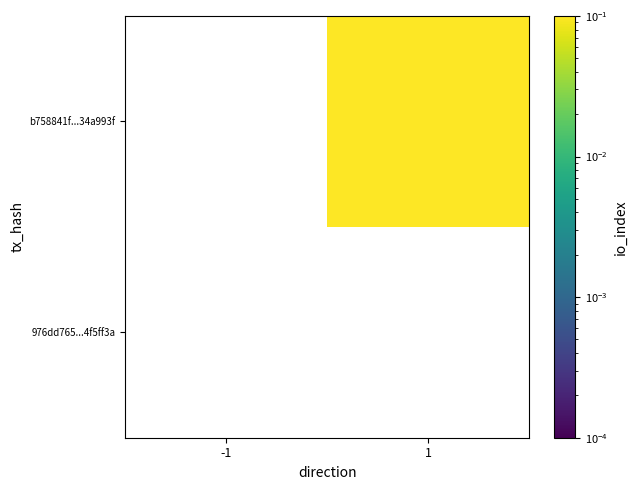

Rank the series at 1 from lowest to highest value.

976dd765...4f5ff3a, b758841f...34a993f